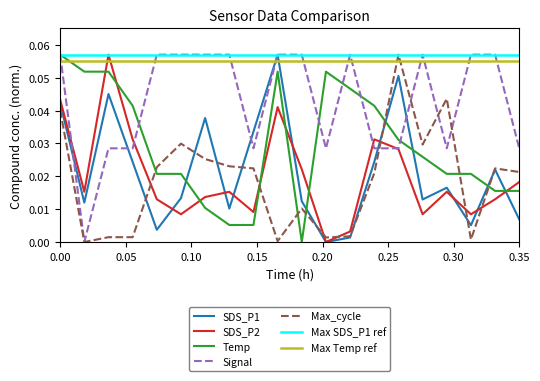

After their last crossing, which series has the higher values: Max_cycle or SDS_P2?

Max_cycle